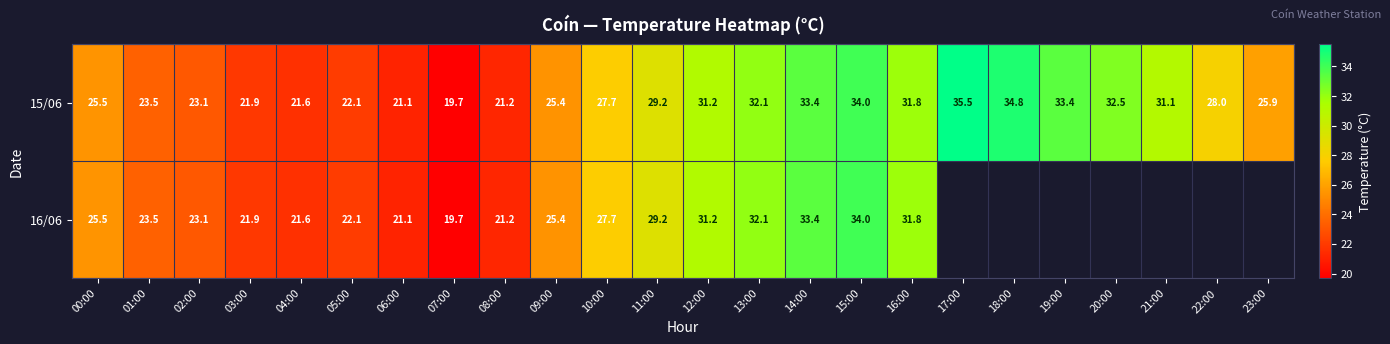

Is it true that 15/06 equals 21.2 at 08:00?

True